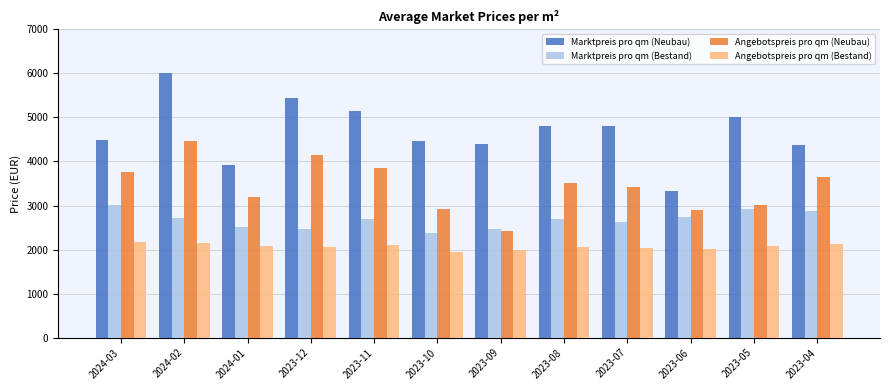

What is the label of the 7th bar from the left?

2023-09